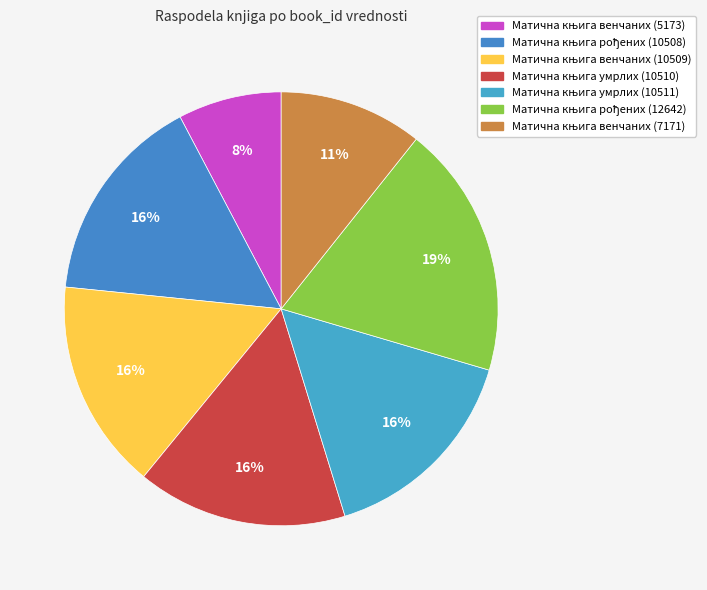

Is it true that Матична књига венчаних (7171) is 17% of the pie?

False